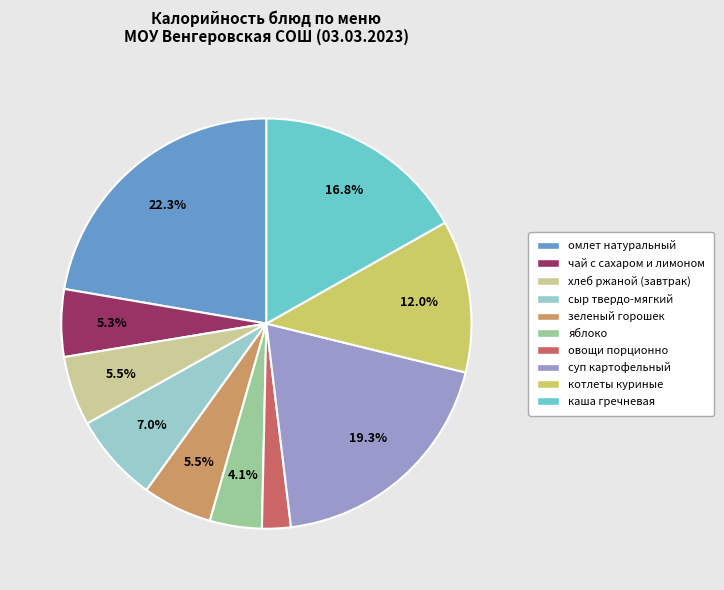

How many segments does this pie chart have?

10